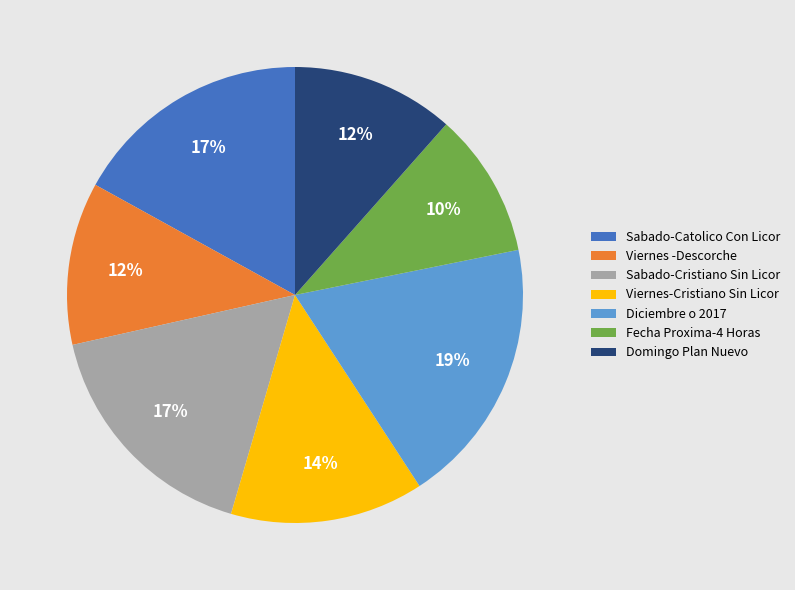

How many segments does this pie chart have?

7